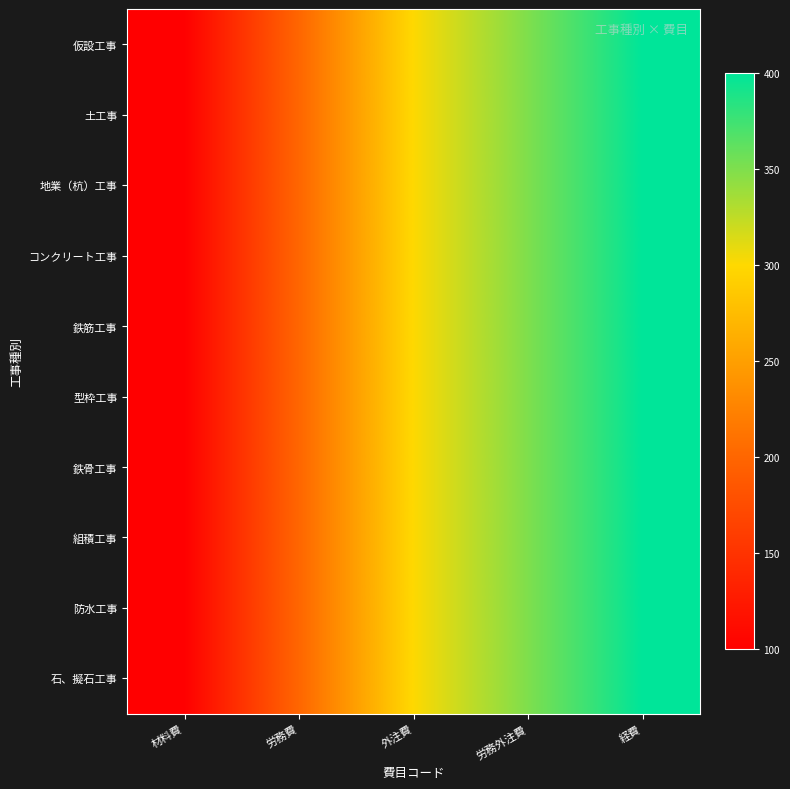

How many data points does each series have?

5